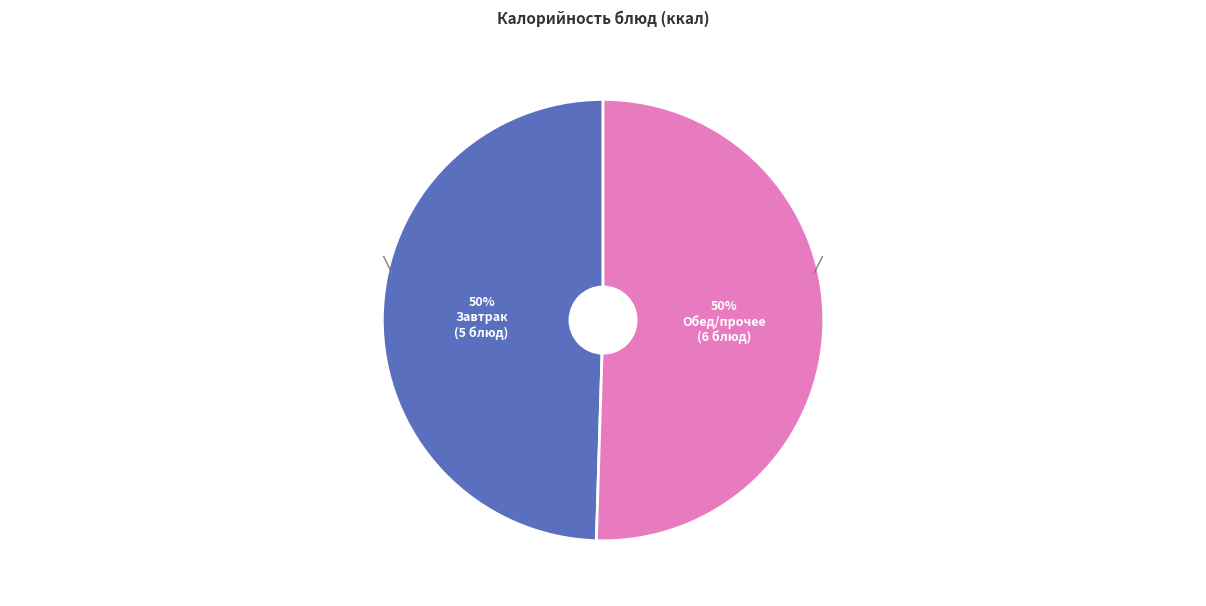

To the nearest percent, what is the average slice percentage?

50%